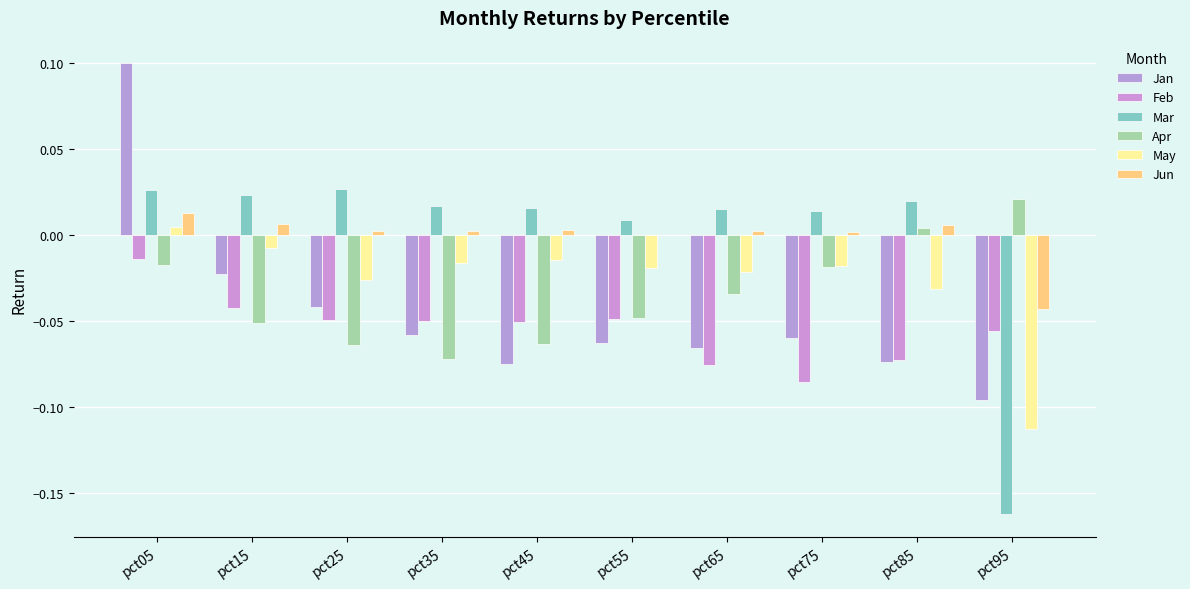

What is the spread (max minus min) of values at pct95?

0.2